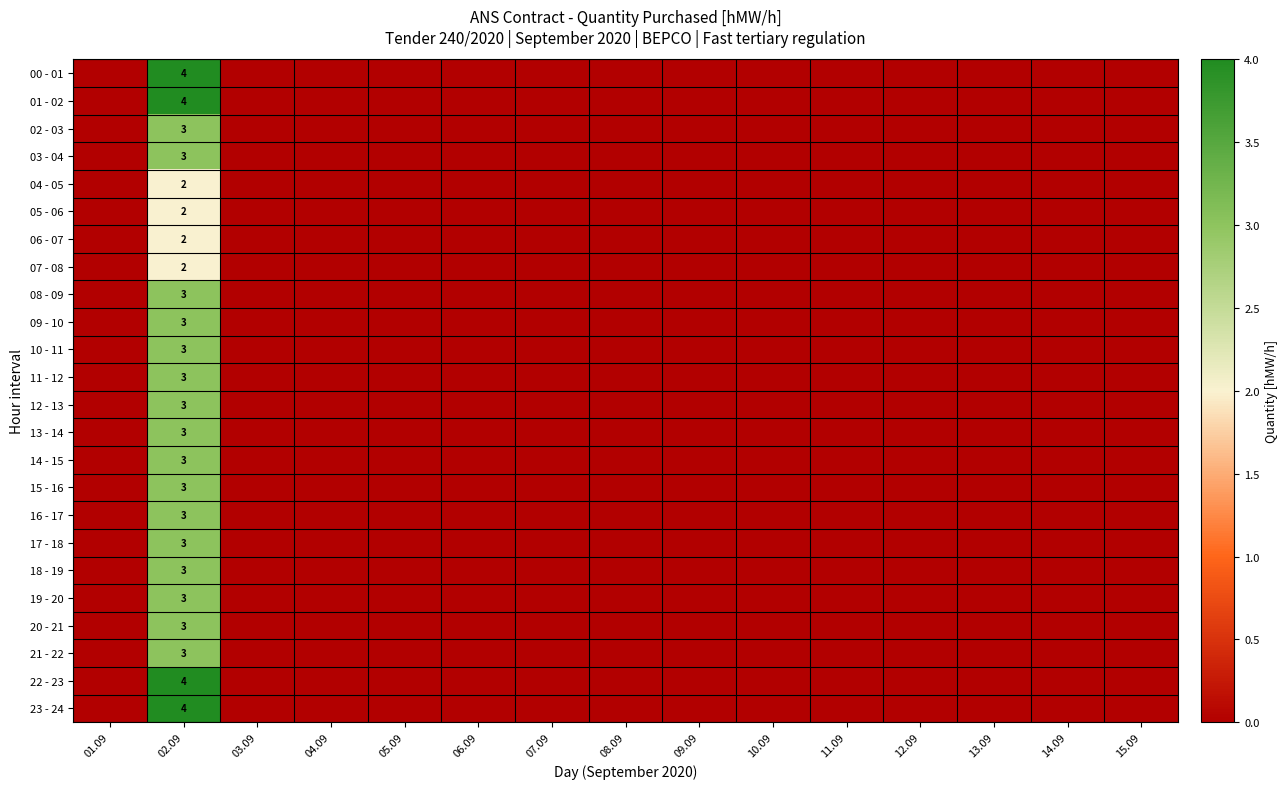

Which category has the highest value in the 14 - 15 series?

02.09